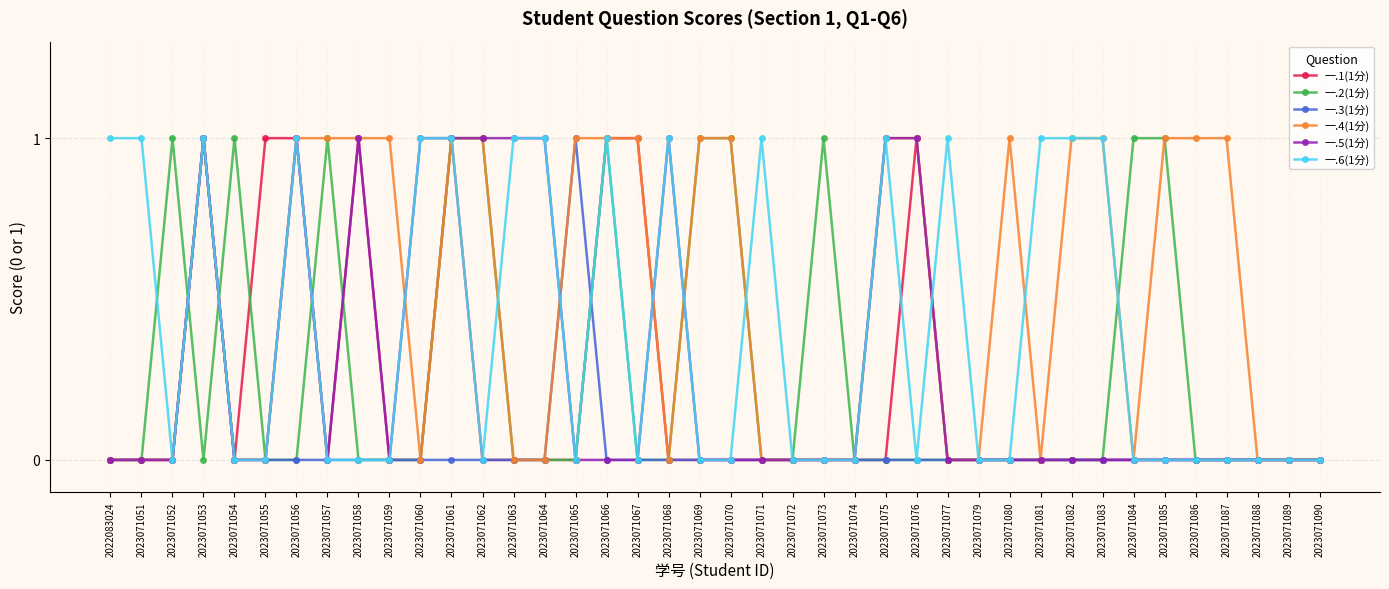

At which category does 一.6(1分) reach its first local valley?

2023071052